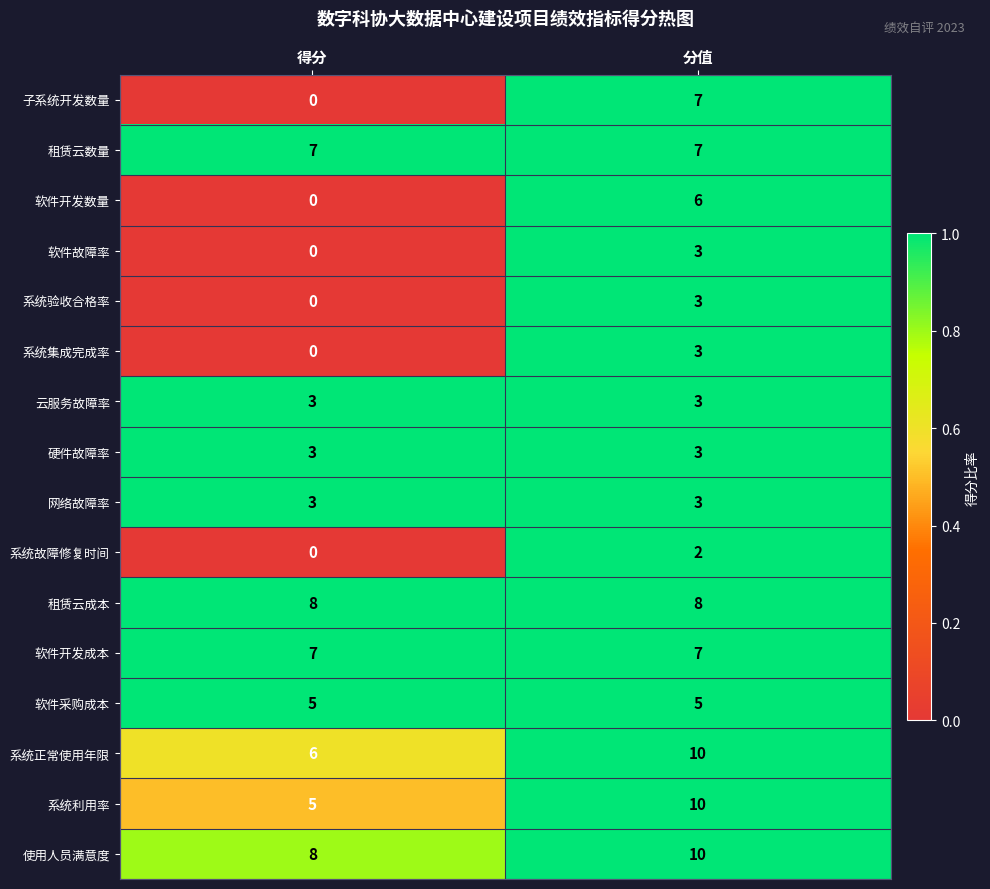

Which category has the highest value across all series?

分值